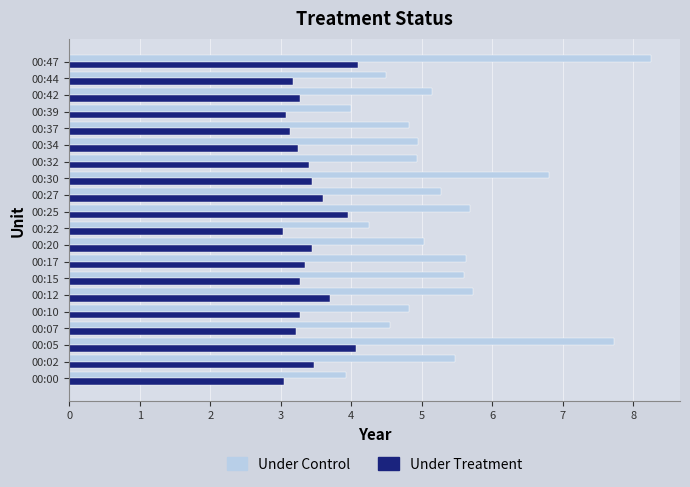

What is the sum of all Under Control values?

107.1